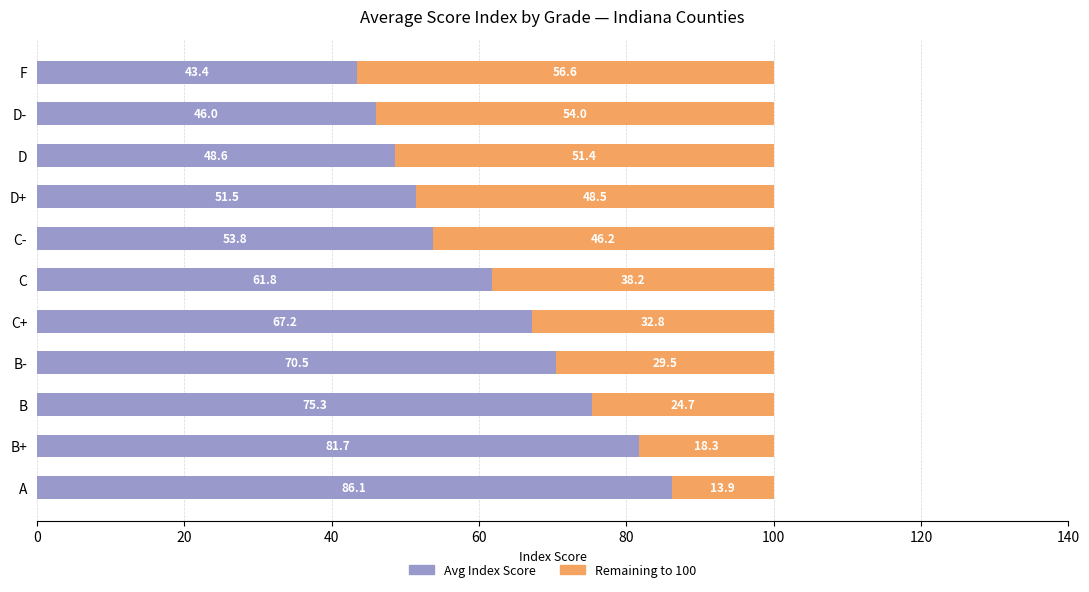

What is the total value across all series at D+?

100.0